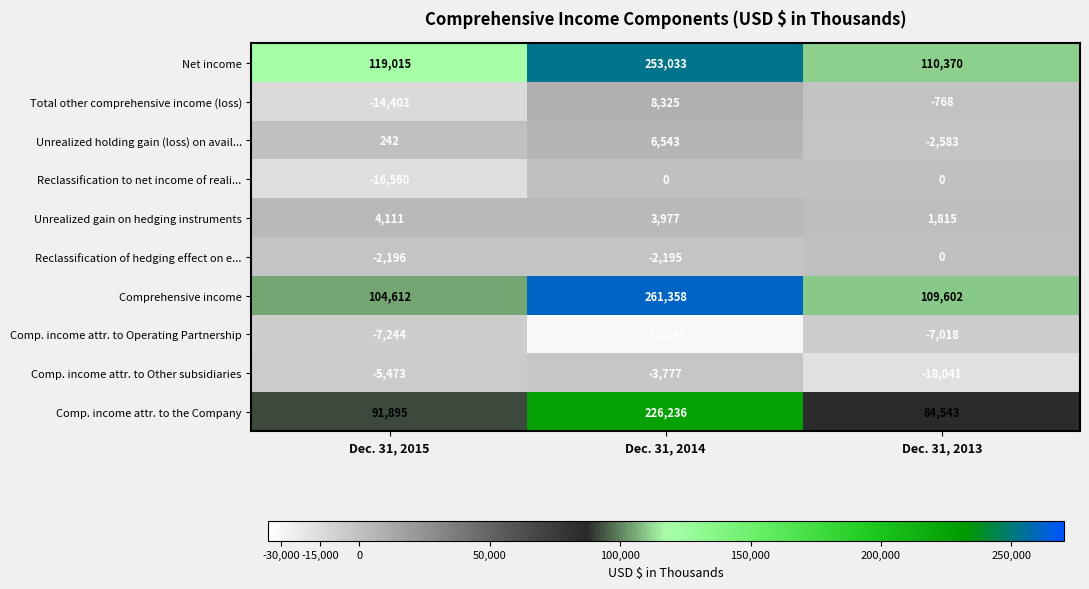

What is the sum of all Unrealized gain on hedging instruments values?

9903